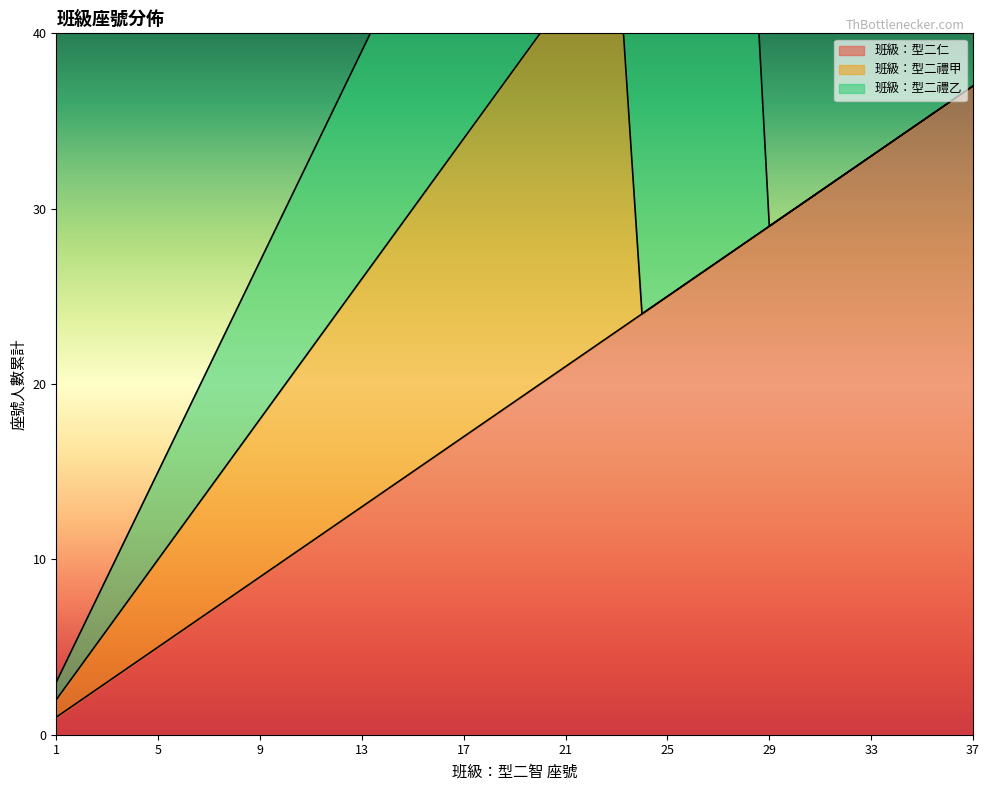

What is the value of the 班級：型二禮甲 point at the 11th from the left?

11